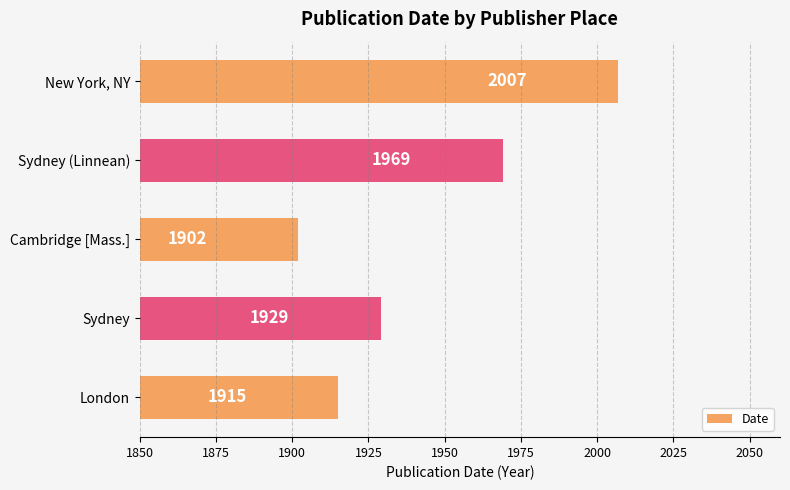

True or false: the data shows 1902 at Cambridge [Mass.].

True